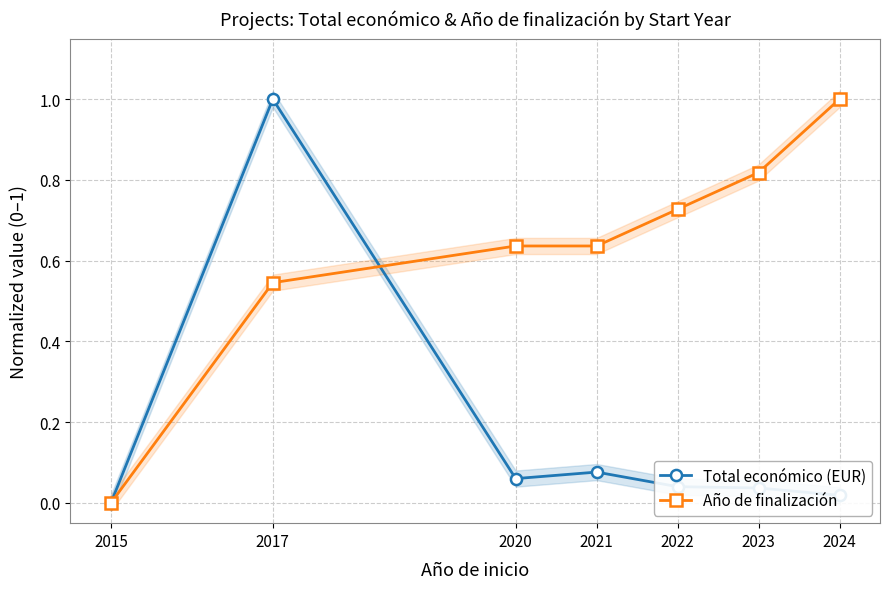

True or false: Año de finalización and Total económico (EUR) cross at least once.

True